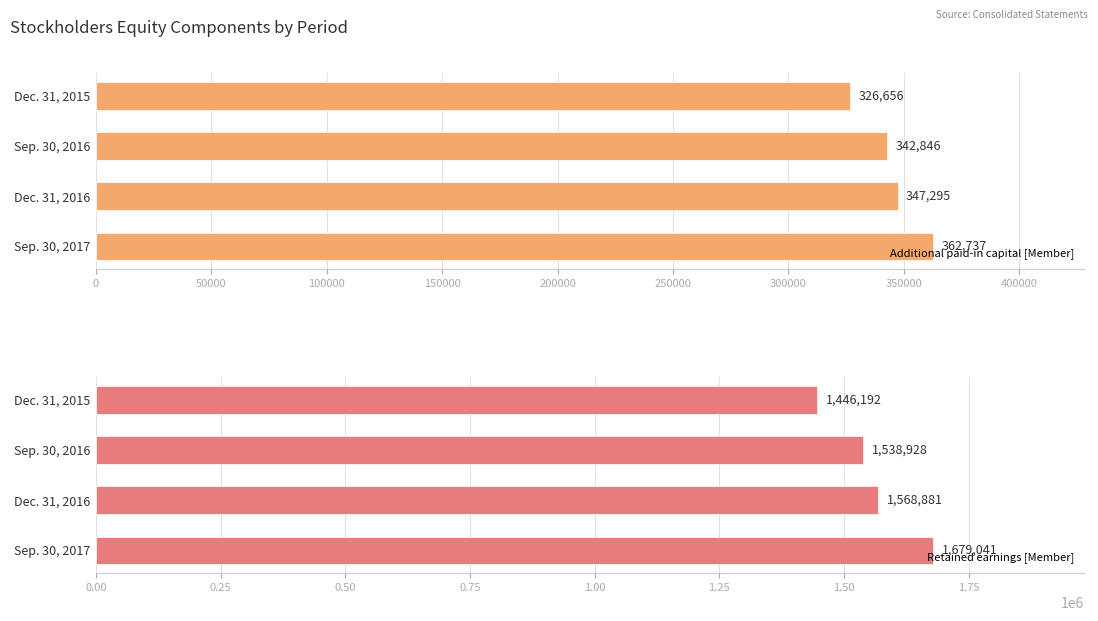

What is the difference between the second highest and second lowest values in the Additional paid-in capital [Member] series?

4449